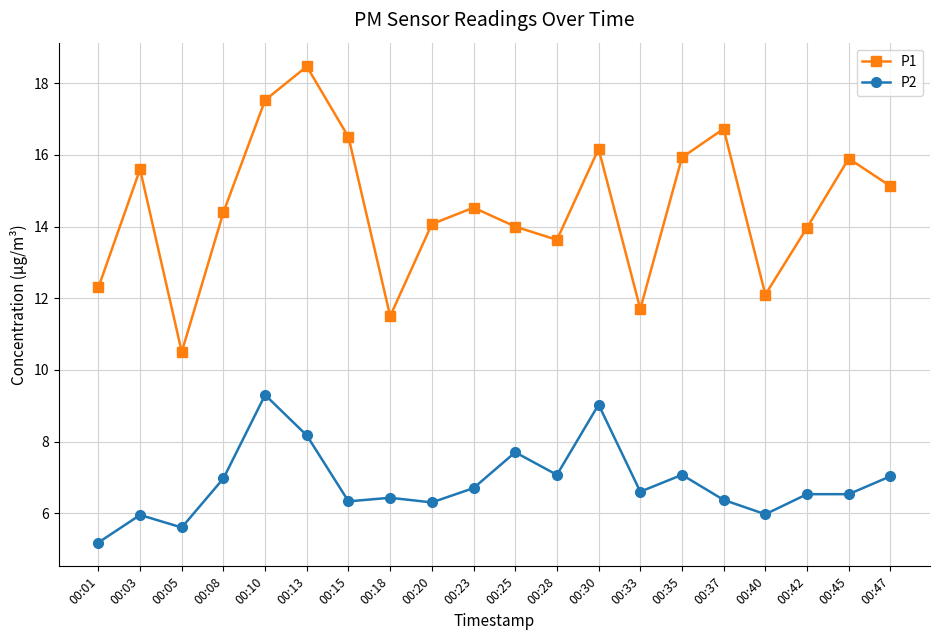

At 00:35, list the series in order from largest to smallest.

P1, P2